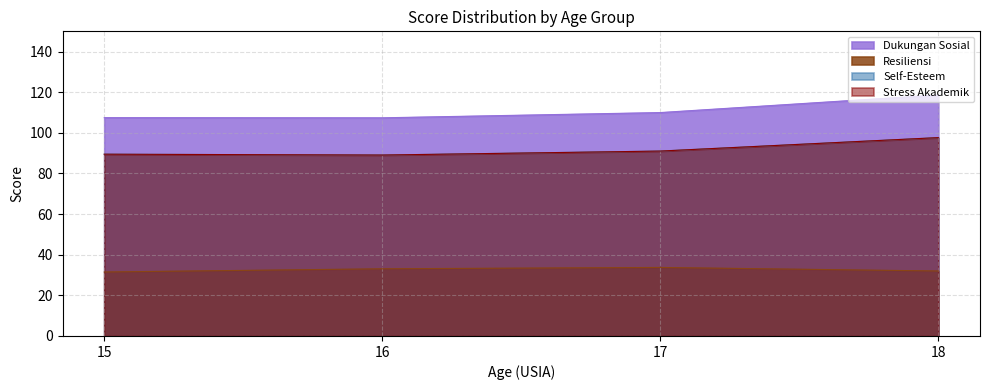

Does the chart have visible grid lines?

Yes